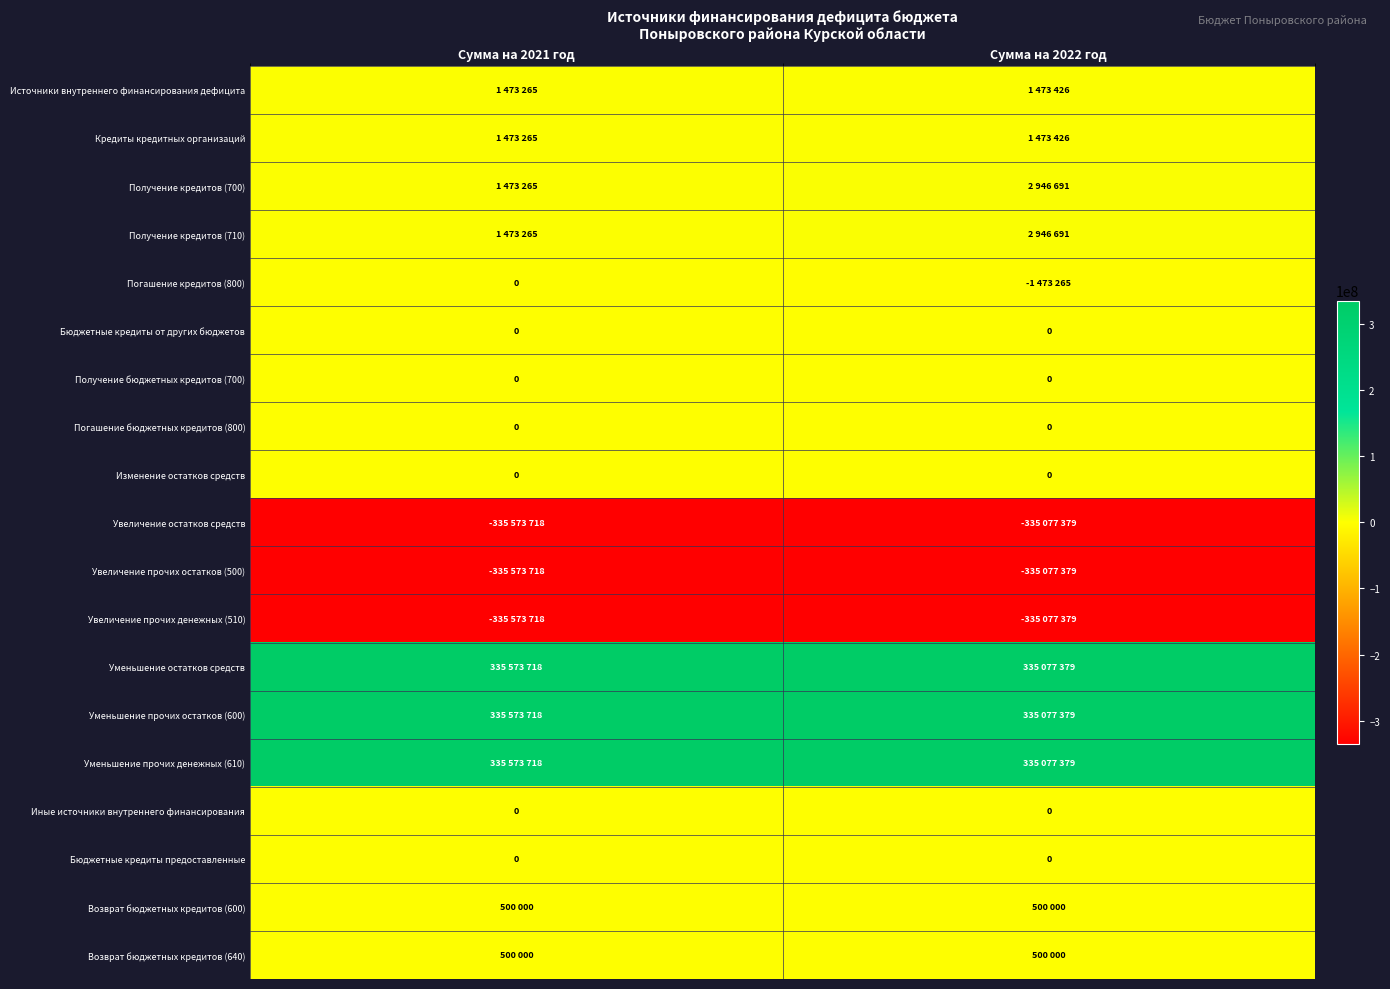

Which label corresponds to the smallest value in the chart?

Сумма на 2021 год